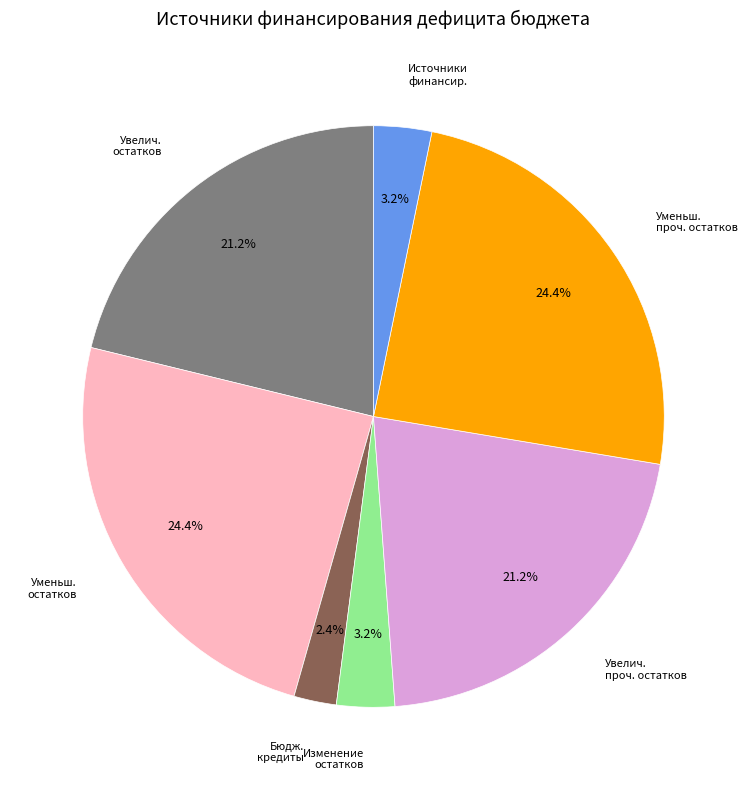

How many segments does this pie chart have?

7